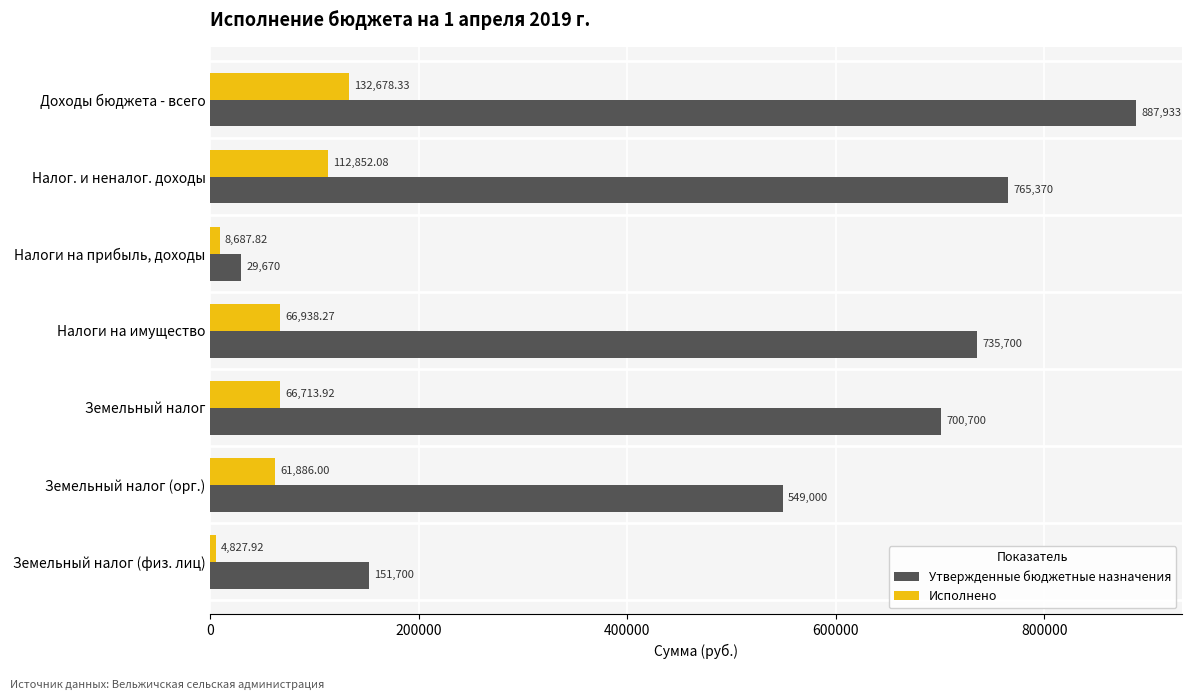

List the series in order of their overall mean, lowest first.

Исполнено, Утвержденные бюджетные назначения